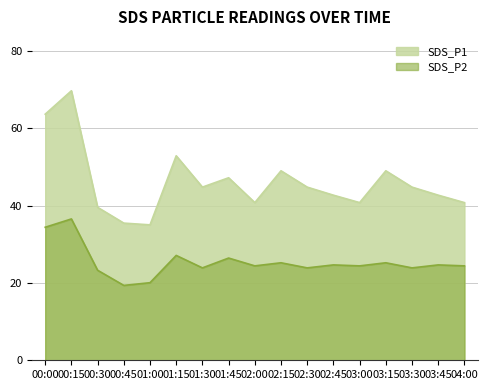

What is the average value of the SDS_P1 series?

46.1